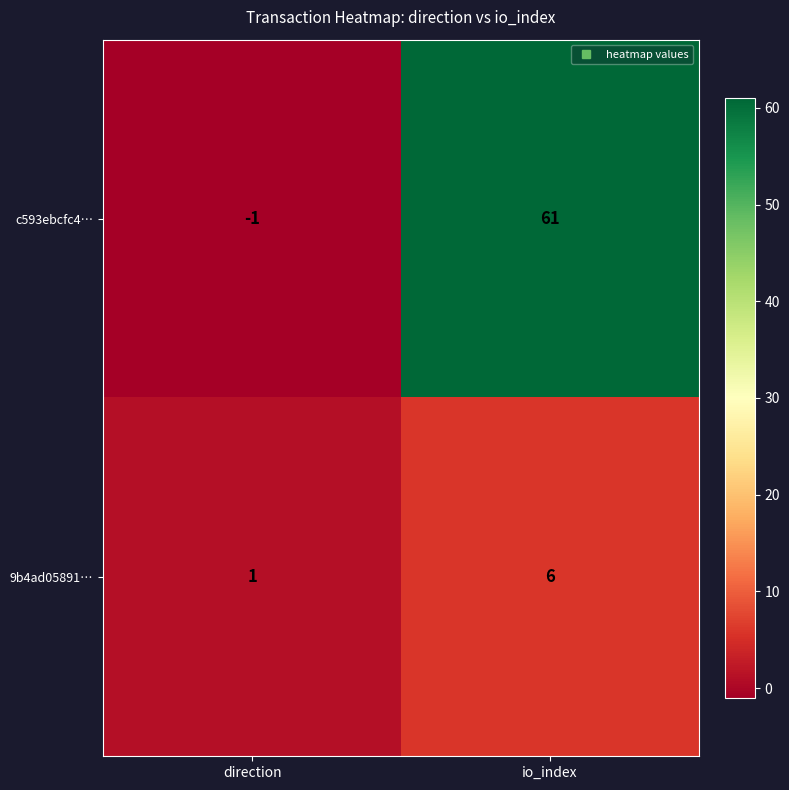

The value of c593ebcfc4… at direction is -1. True or false?

True